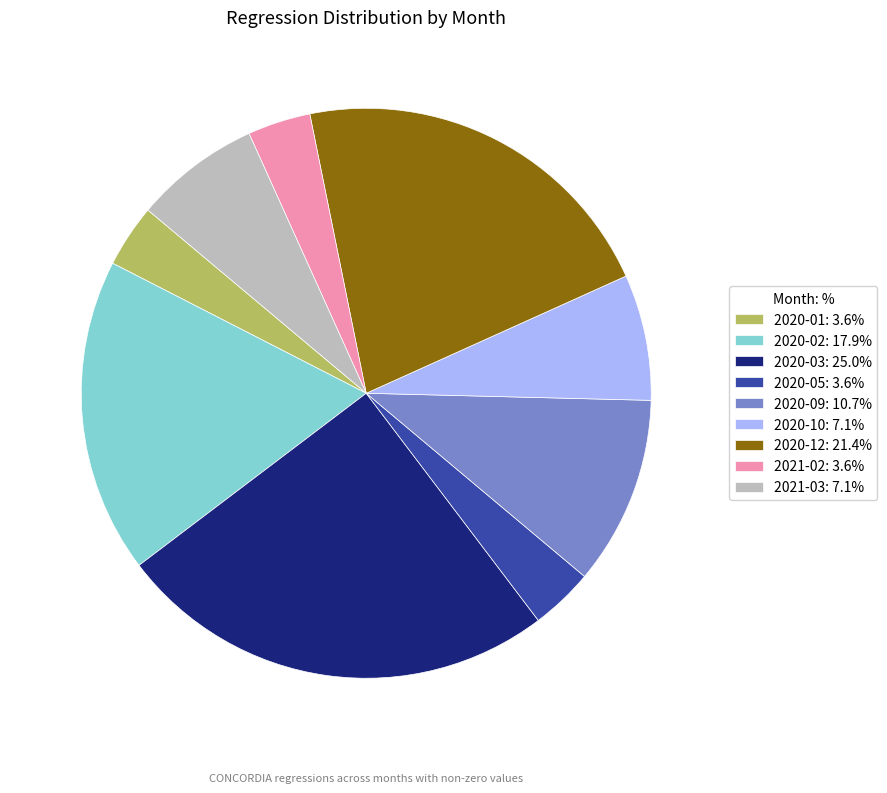

Is the sum of 2020-05: 3.6% and 2021-02: 3.6% greater than half?

No